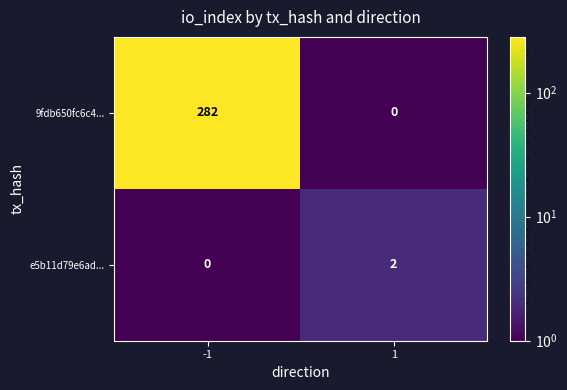

What is the difference between the maximum and minimum values in the 9fdb650fc6c4... series?

282